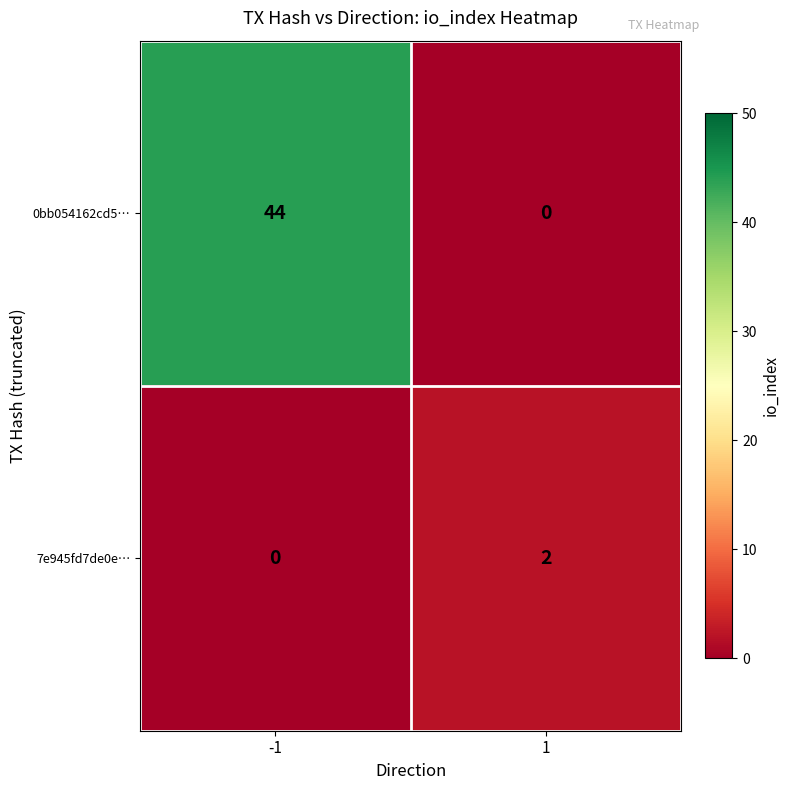

What is the sum of all 0bb054162cd5… values?

44